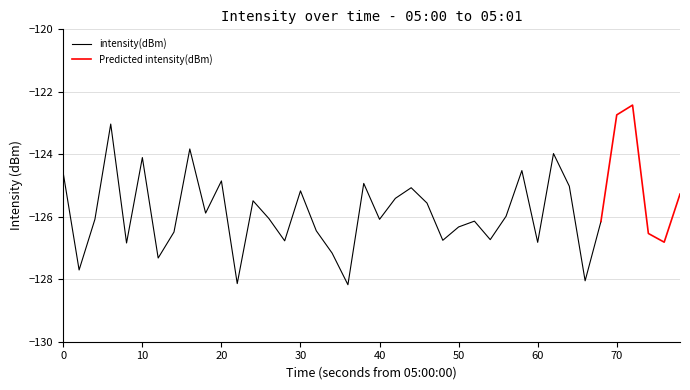

Is it true that intensity(dBm) equals -224.1 at 40?

False